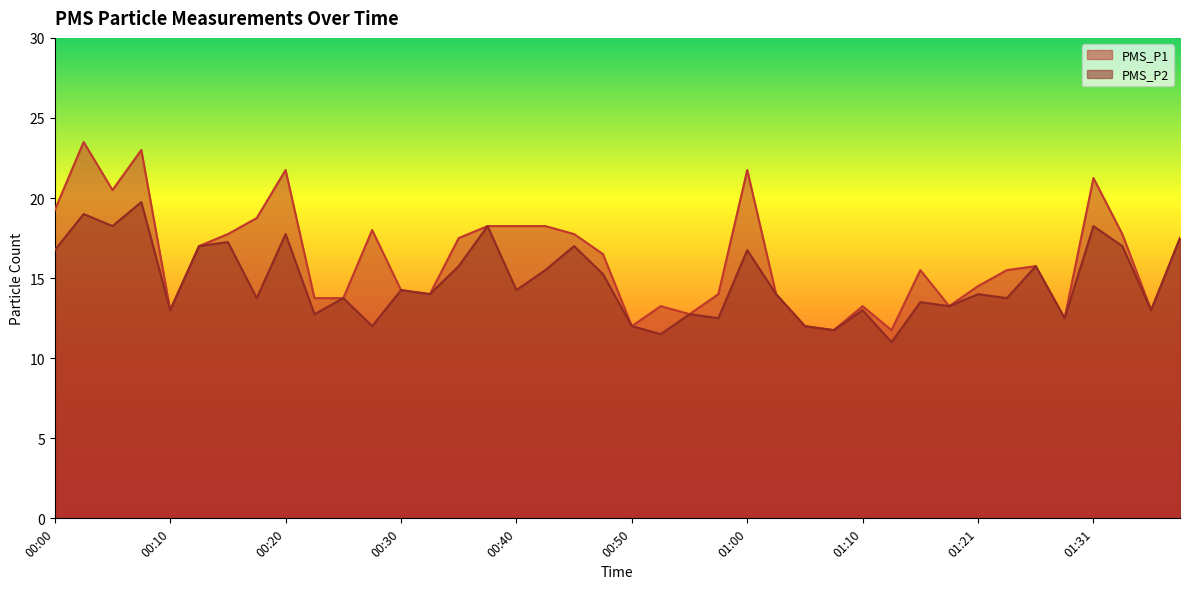

True or false: PMS_P1 and PMS_P2 intersect in this chart.

False